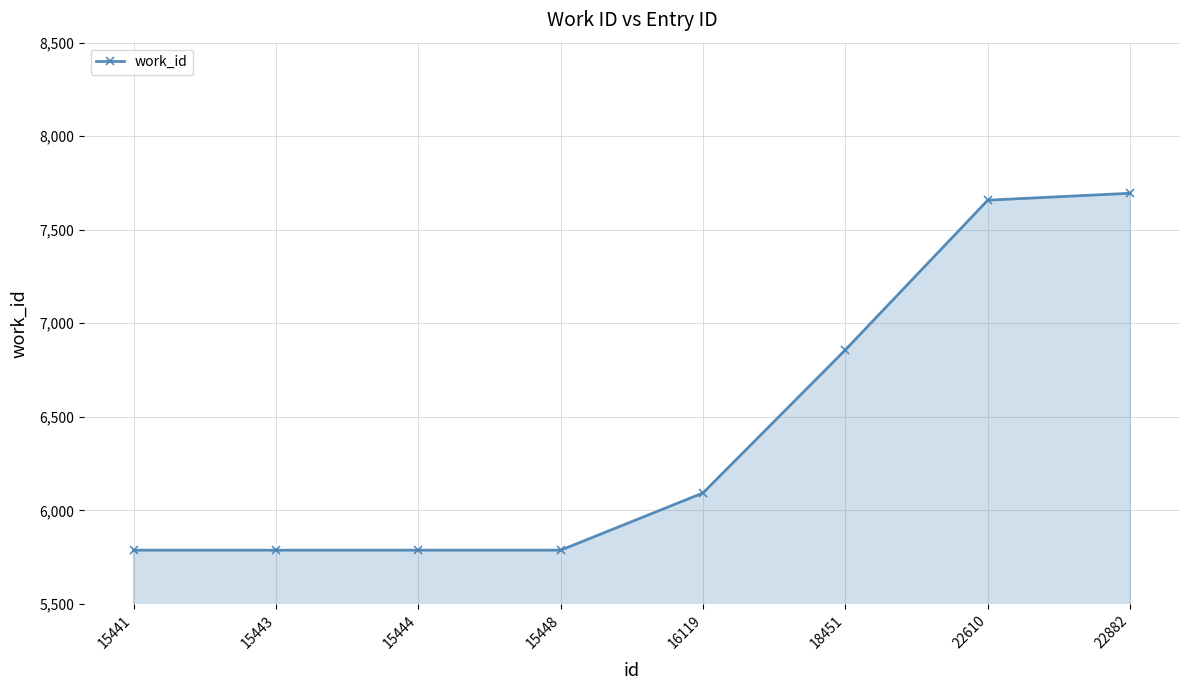

Does the chart have visible grid lines?

Yes